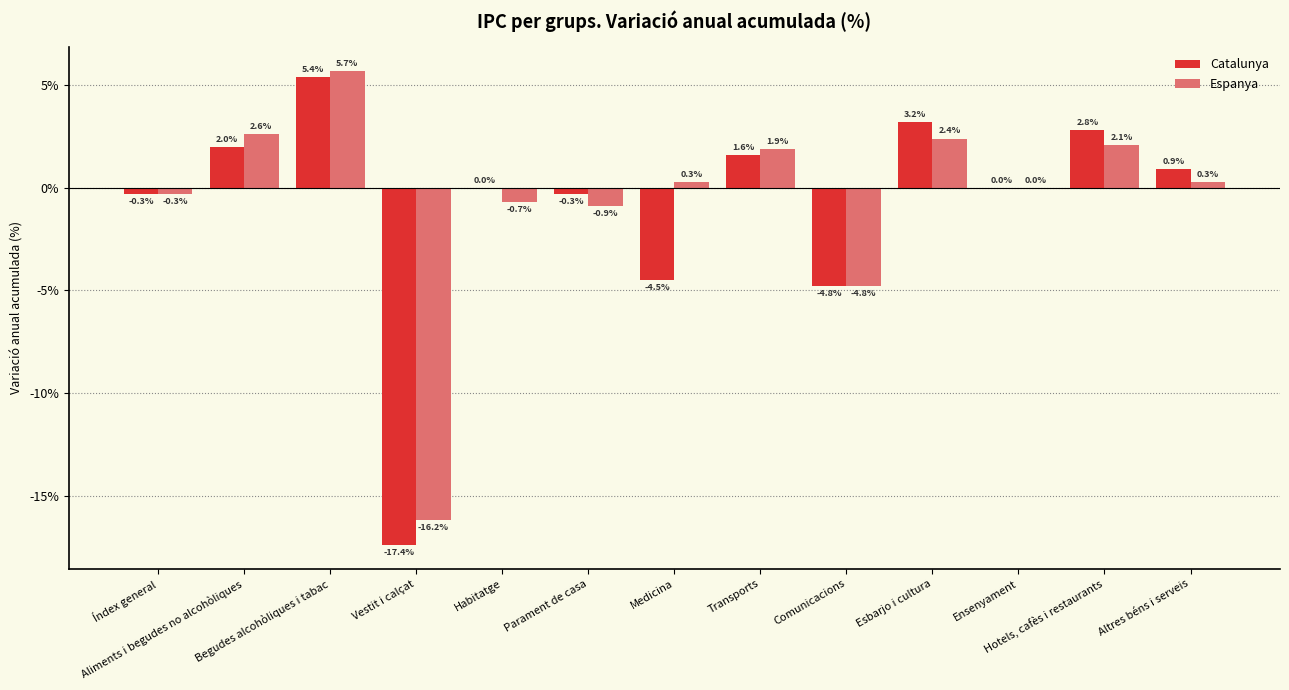

Where is Catalunya nearest to the value -5?

Comunicacions